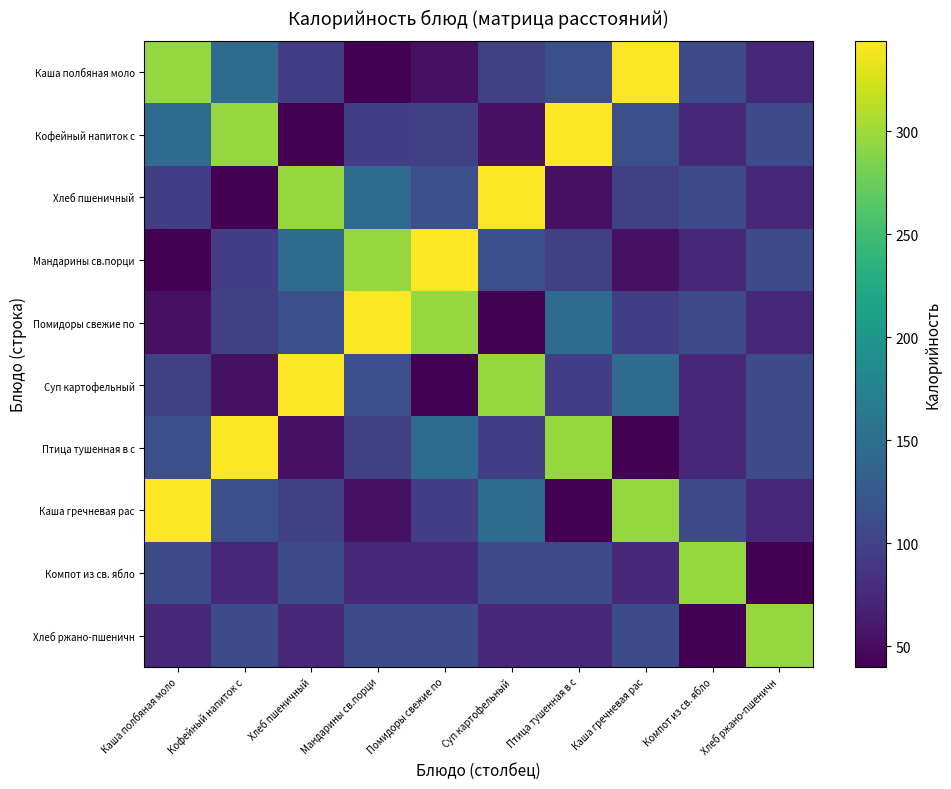

Which series has the largest range (max minus min)?

Каша полбяная моло